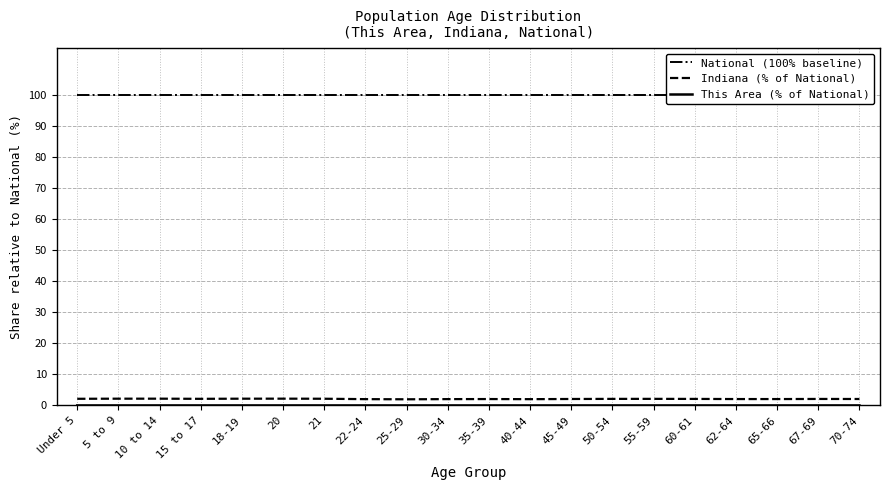

What value does the Indiana (% of National) series have at 5 to 9?

2.2